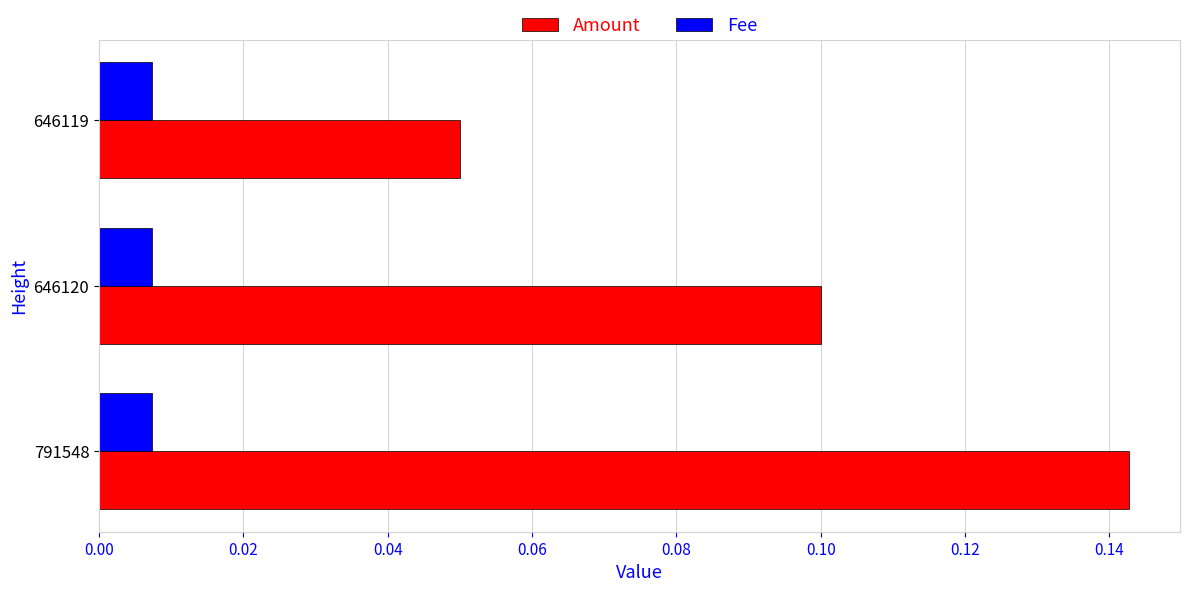

Rank the series at 646120 from highest to lowest value.

Amount, Fee